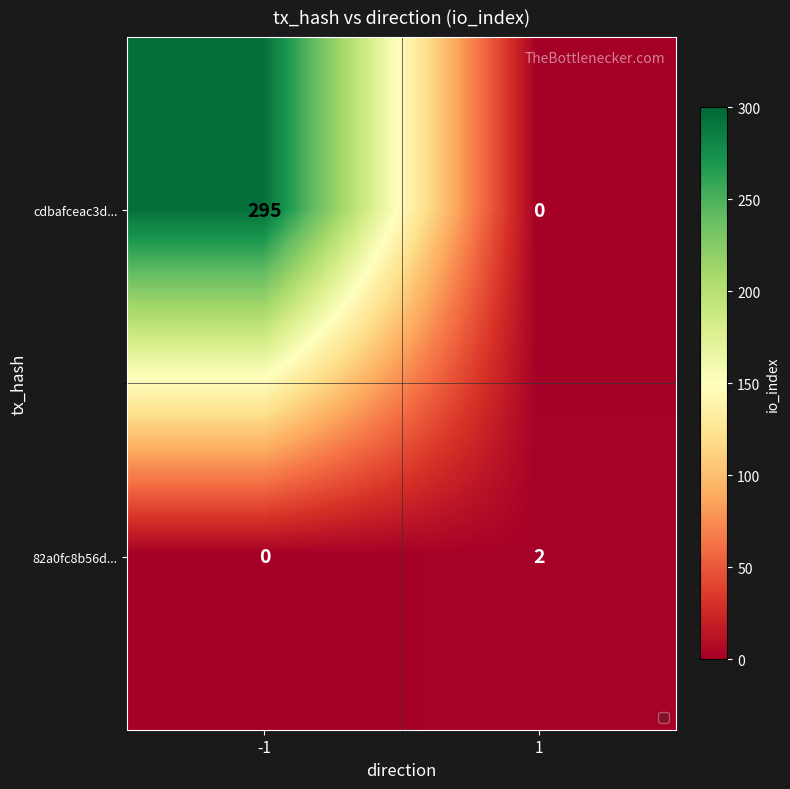

What is the sum of all cdbafceac3d... values?

295